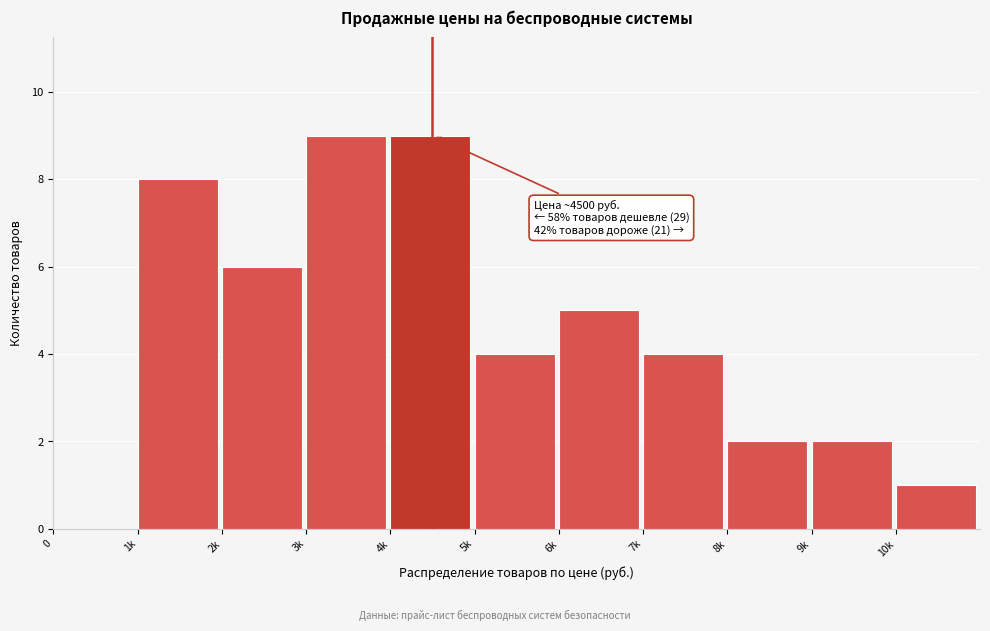

Reading left to right, transcribe all the data shown in this chart.

0=0	1k=8	2k=6	3k=9	4k=9	5k=4	6k=5	7k=4	8k=2	9k=2	10k=1